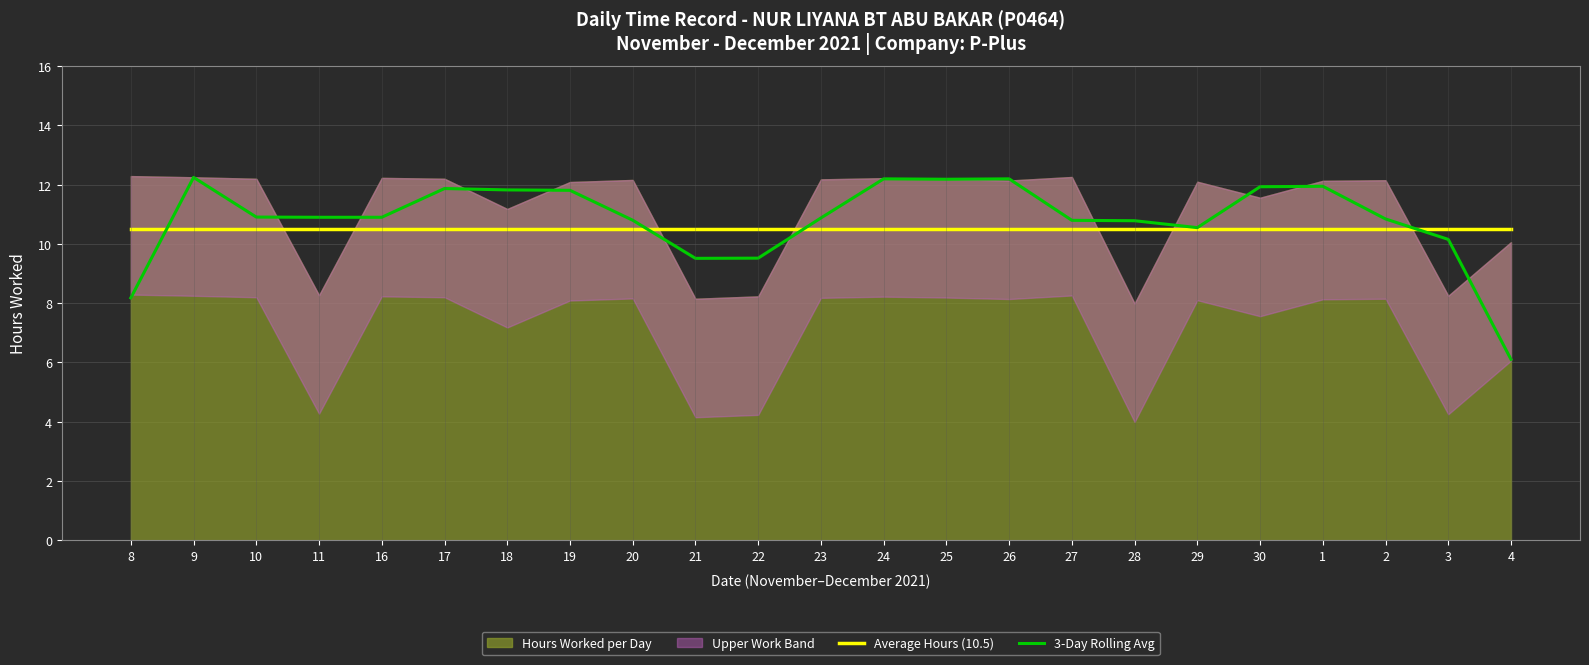

What is the lowest value of the 3-Day Rolling Avg series?

6.1